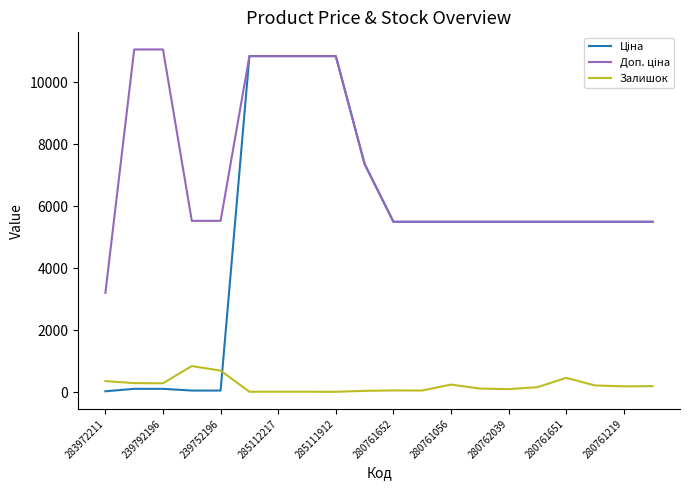

Does the chart have visible grid lines?

No